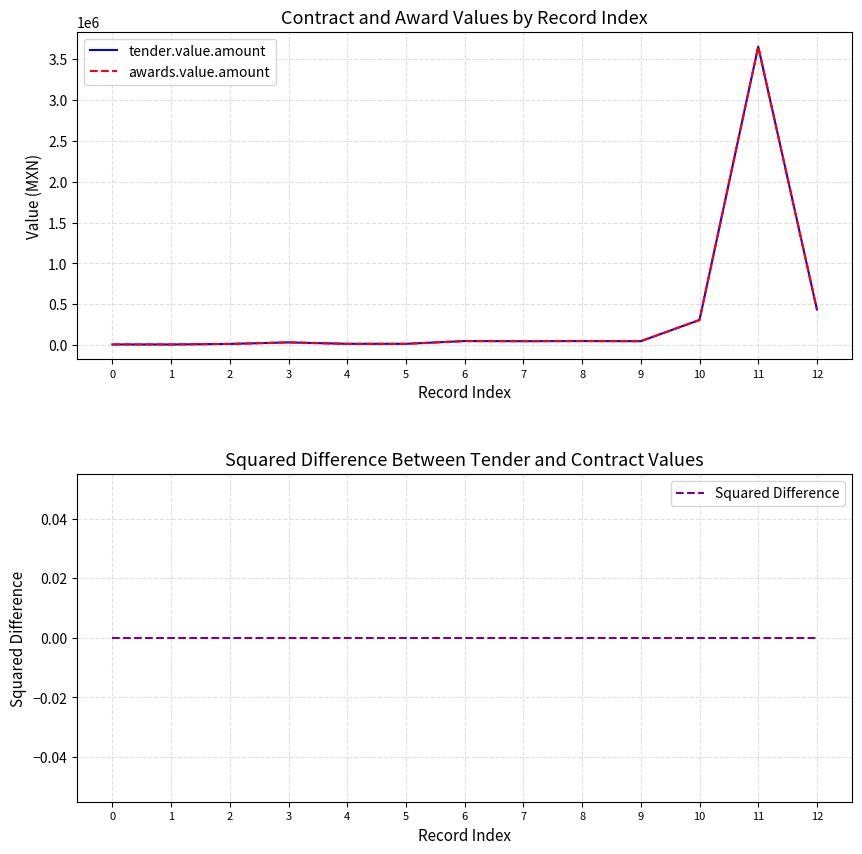

Which series has the largest total across all categories?

tender.value.amount